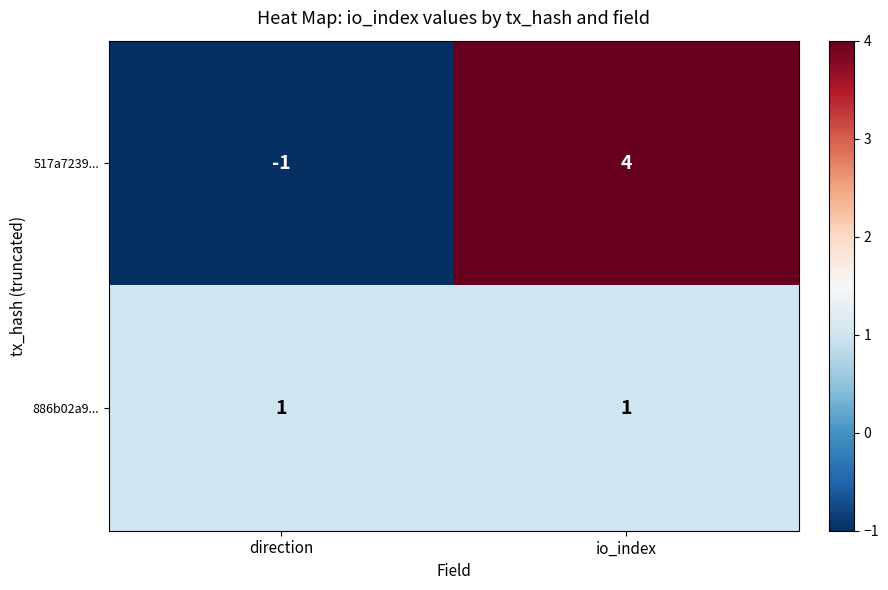

Reading left to right, transcribe all the data shown in this chart.

517a7239...: -1	4
886b02a9...: 1	1